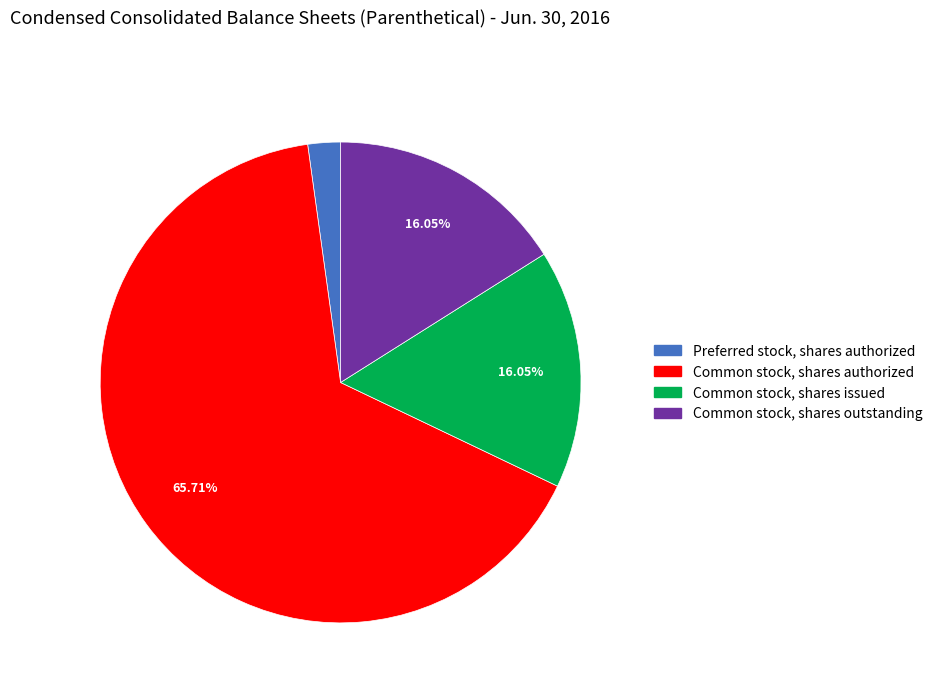

Does Common stock, shares authorized represent more than half of the total?

Yes